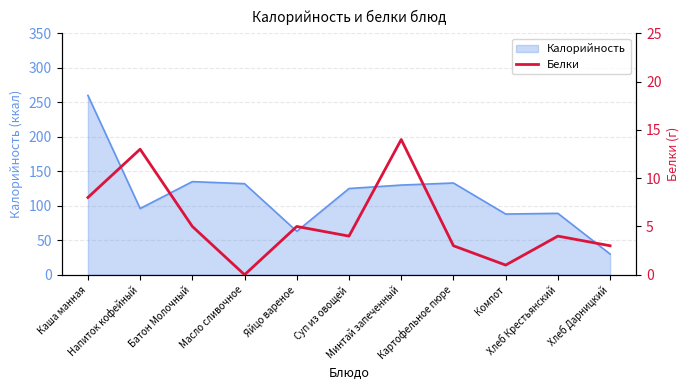

Rank the categories by value from highest to lowest.

Минтай запеченный, Напиток кофейный, Каша манная, Батон Молочный, Яйцо вареное, Суп из овощей, Хлеб Крестьянский, Картофельное пюре, Хлеб Дарницкий, Компот, Масло сливочное